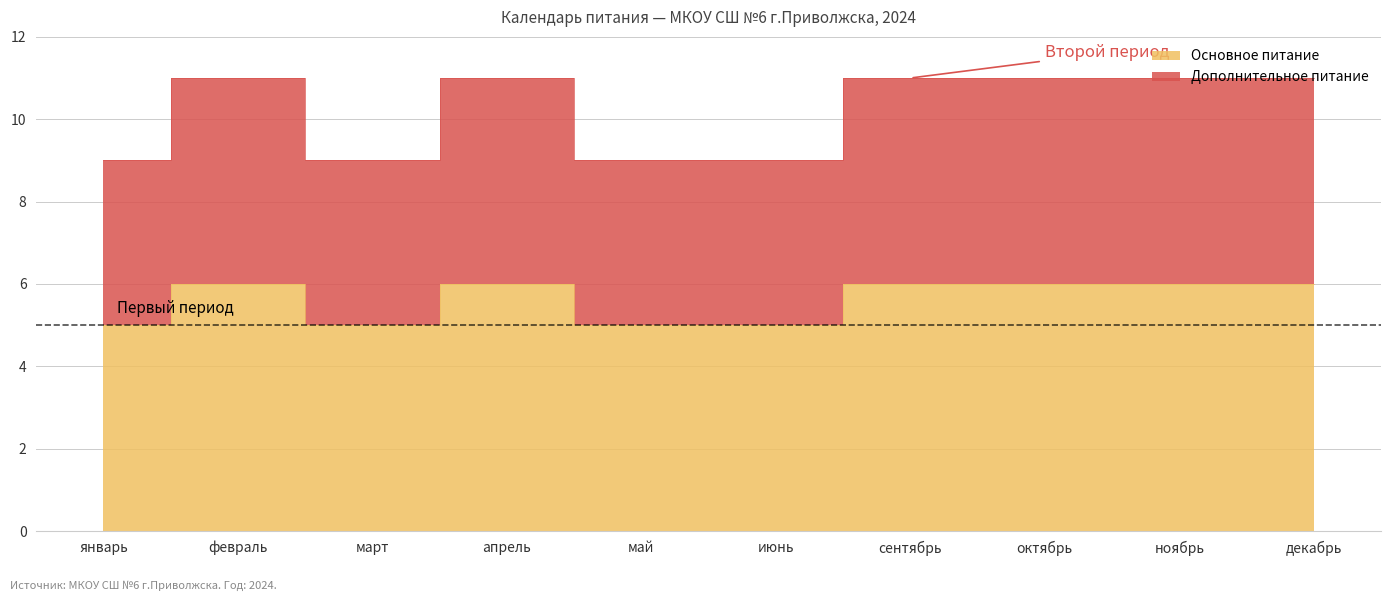

Is the value of Основное питание at апрель greater than the value of Дополнительное питание at апрель?

No